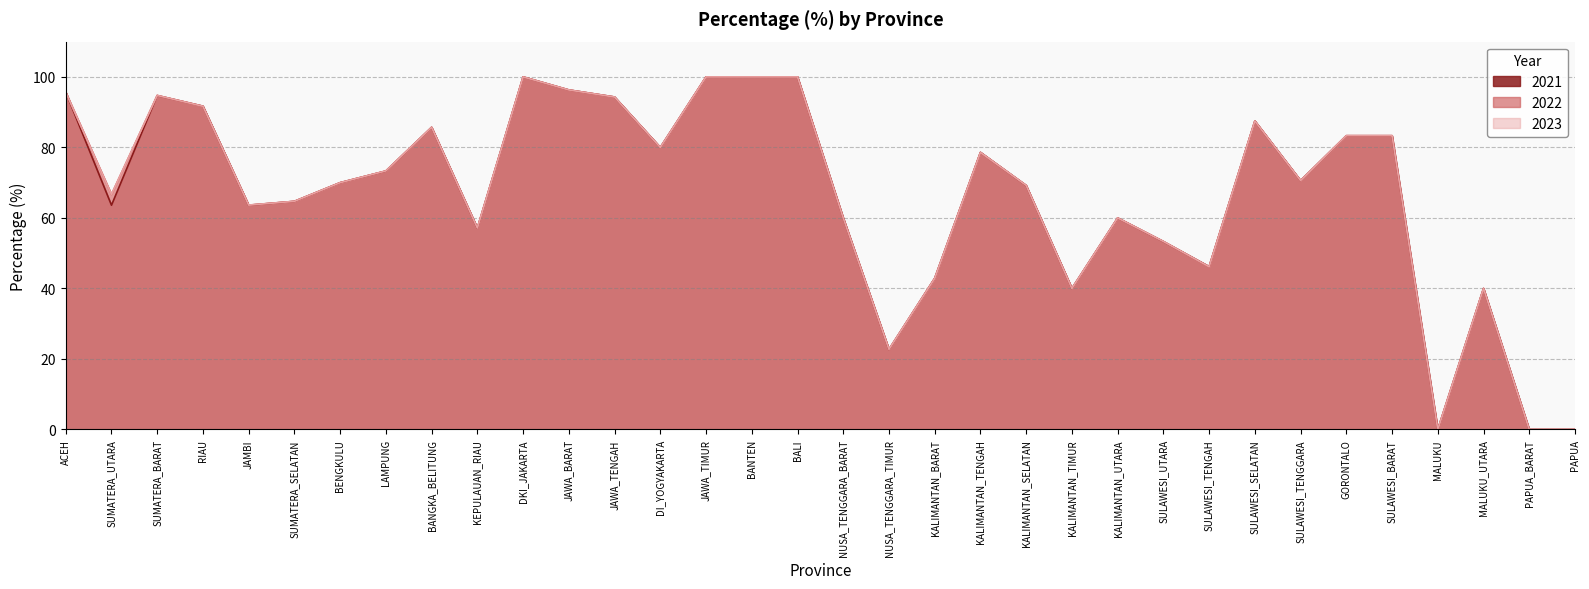

True or false: 2023 and 2022 intersect in this chart.

False